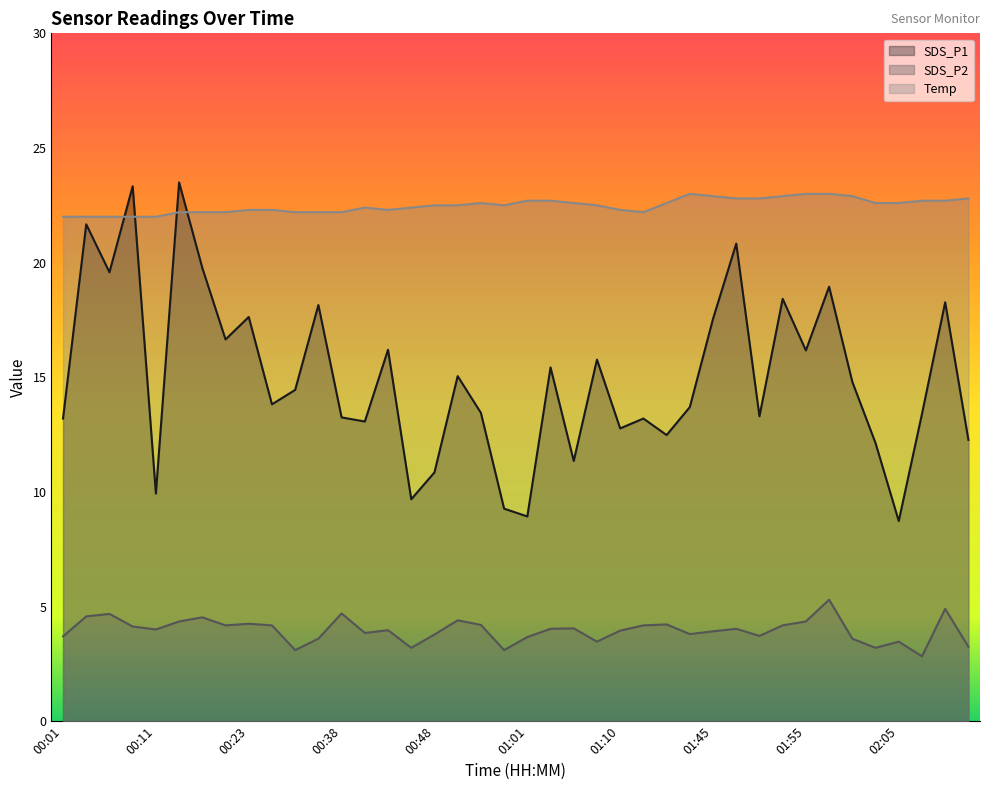

How many lines are shown in the chart?

3